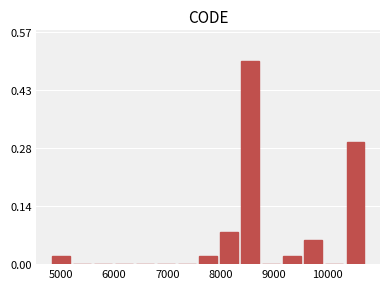

Around what value on the x-axis is the tallest bar? Give the approximate position of its centre, as read against the axis.

8600